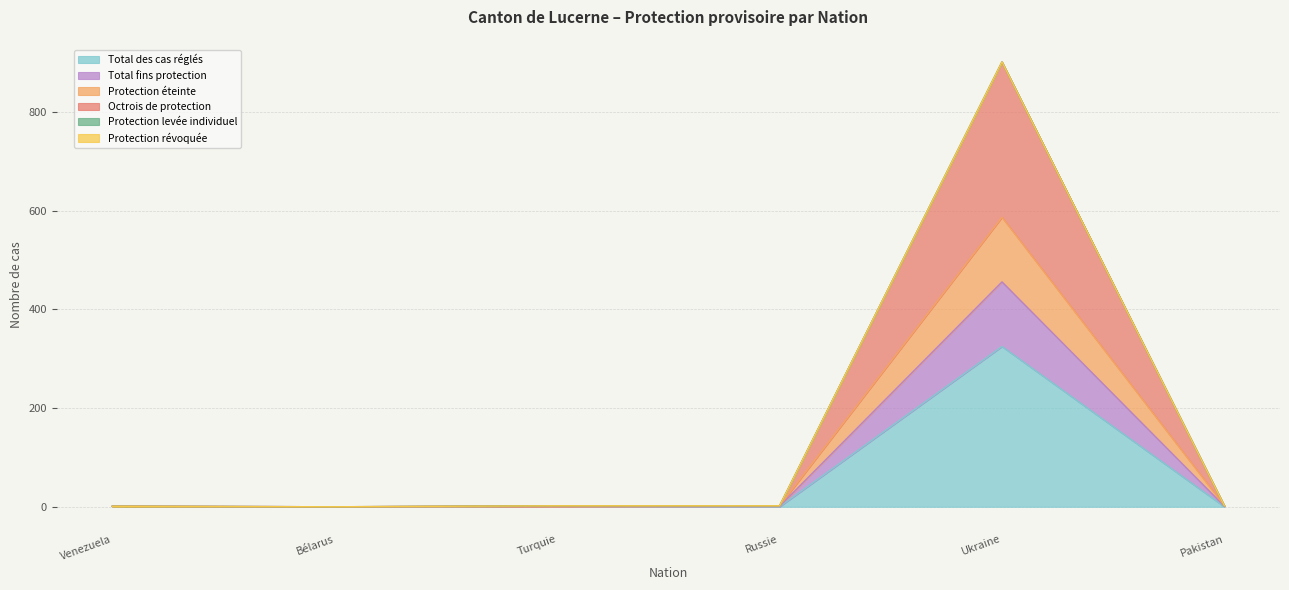

True or false: Total fins protection and Protection éteinte cross at least once.

False